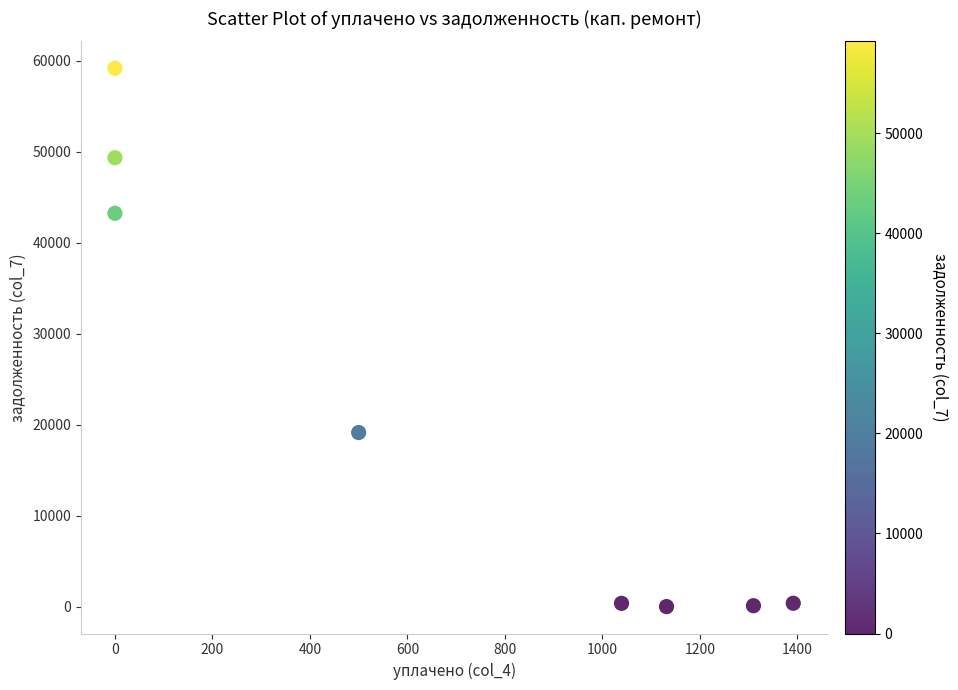

What is the average Y value?

21456.2